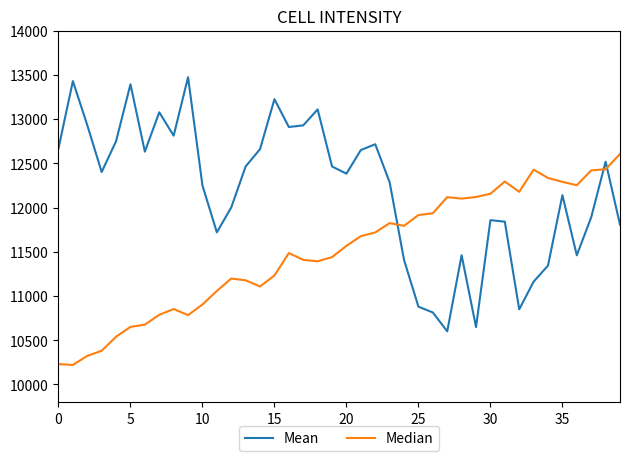

Which series has the largest total across all categories?

Mean